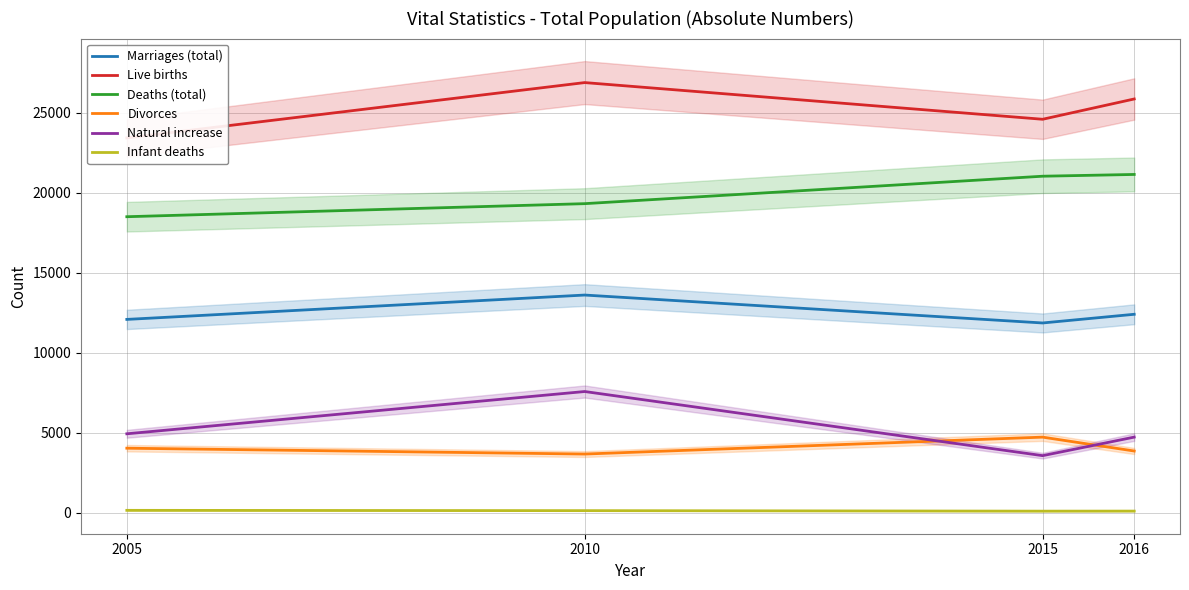

What is the minimum value for Marriages (total)?

11858